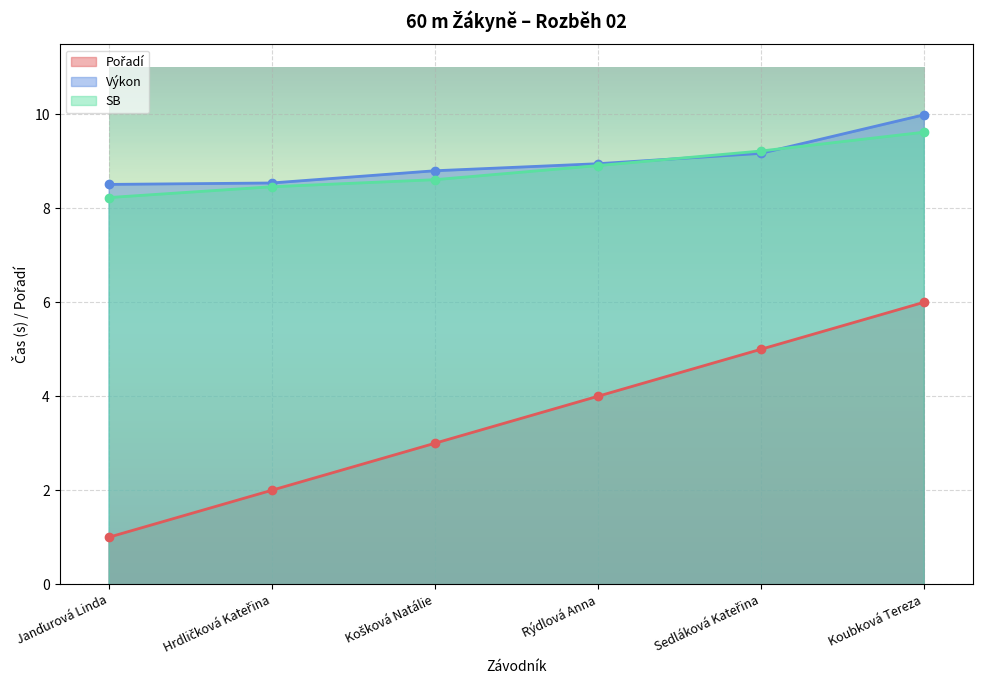

True or false: Pořadí and Výkon cross at least once.

False